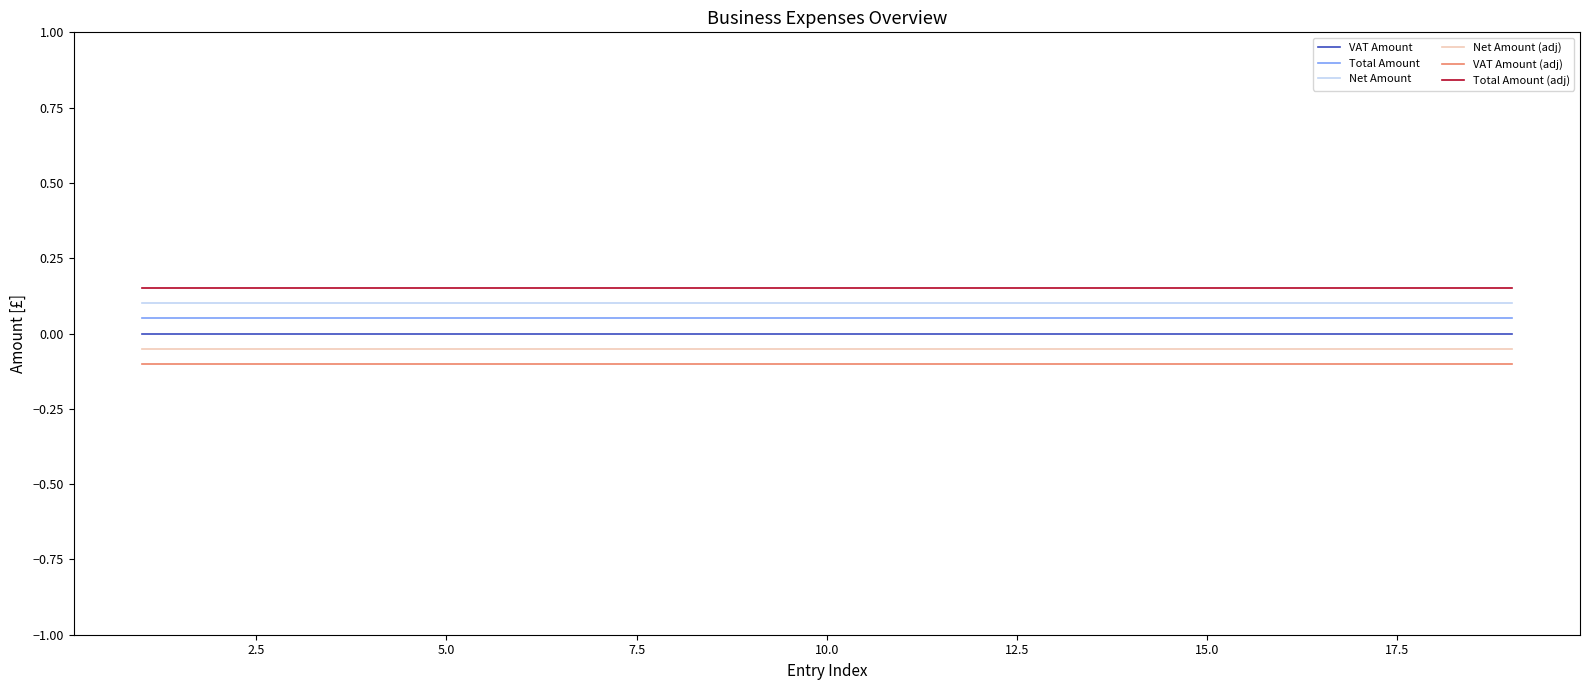

What are all the series names shown in the legend?

VAT Amount, Total Amount, Net Amount, Net Amount (adj), VAT Amount (adj), Total Amount (adj)